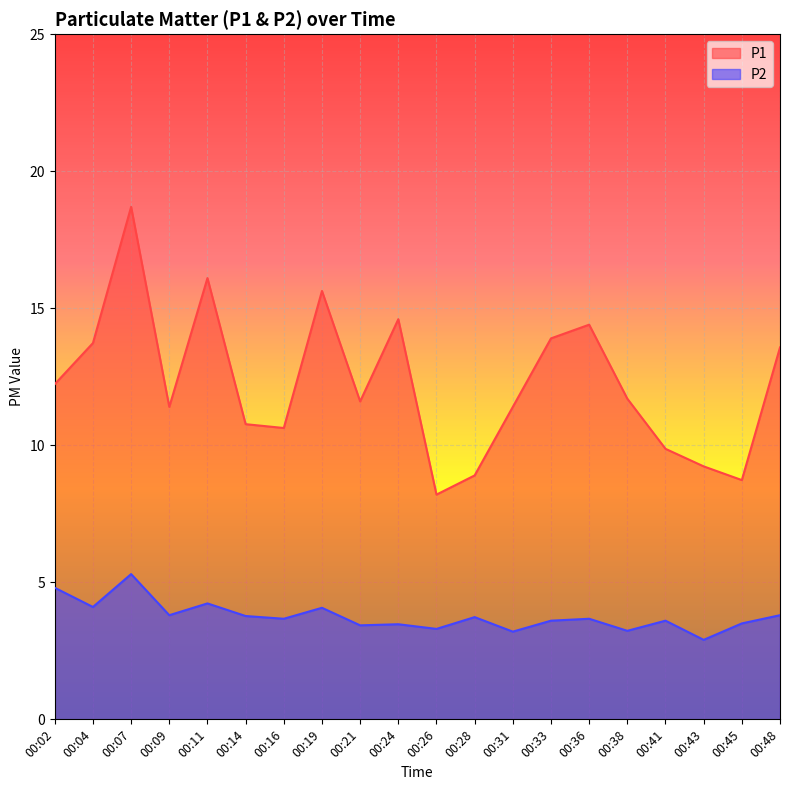

True or false: P2 and P1 cross at least once.

False